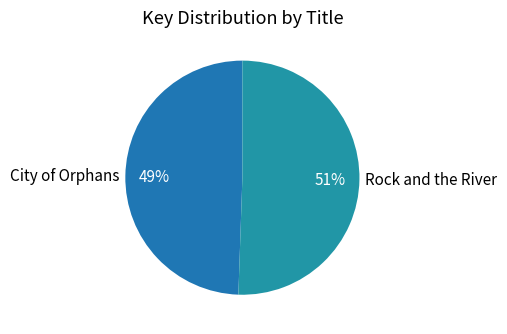

To the nearest percent, what is the combined percentage of Rock and the River and City of Orphans?

100%